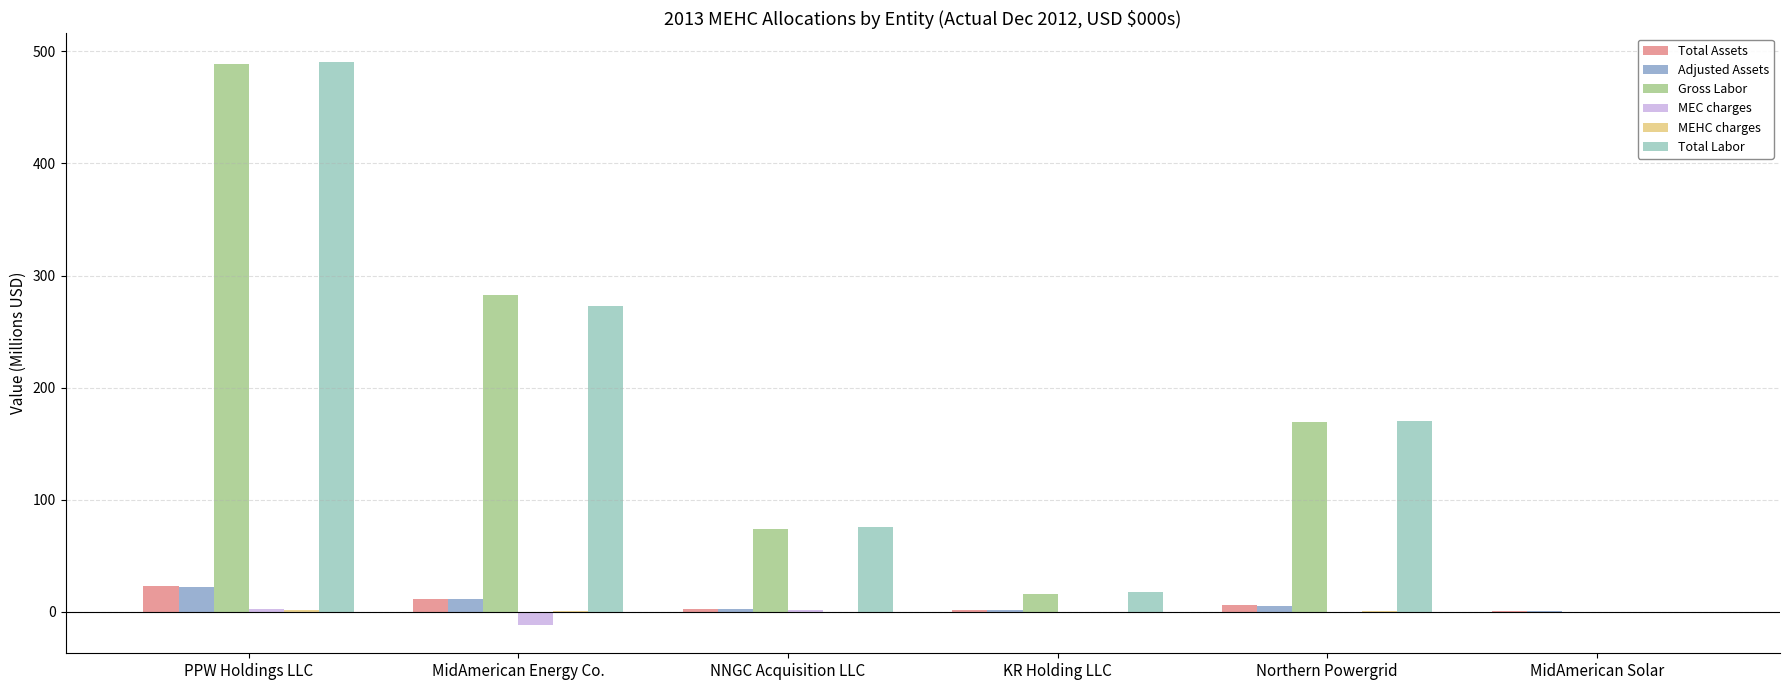

Between MidAmerican Energy Co. and Northern Powergrid, which series saw the biggest shift?

Gross Labor